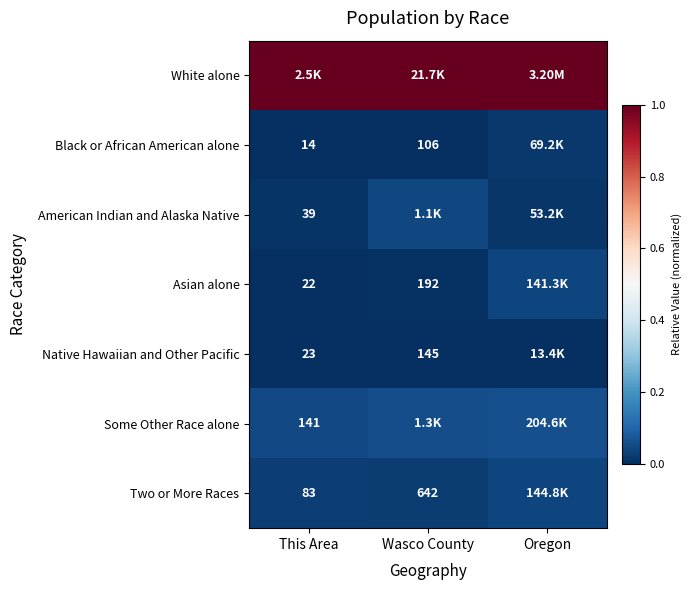

At which category does the chart reach its minimum across all series?

This Area